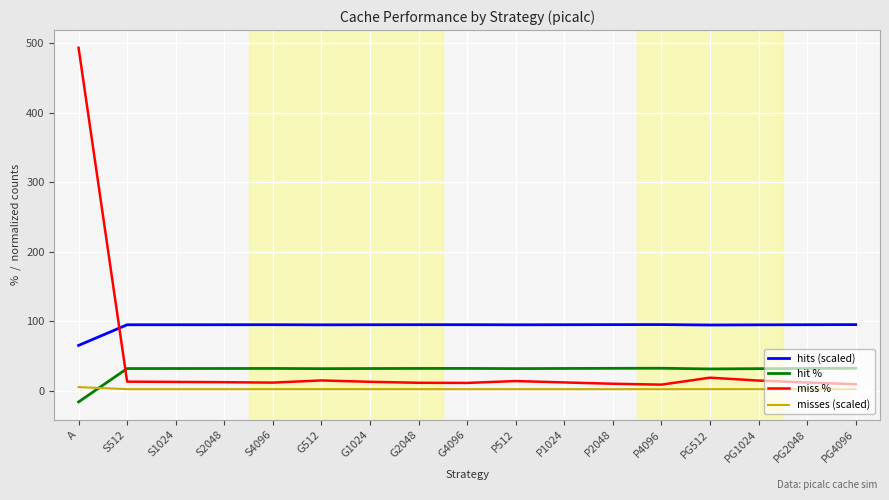

Rank the series by their maximum value, from highest to lowest.

miss %, hits (scaled), hit %, misses (scaled)